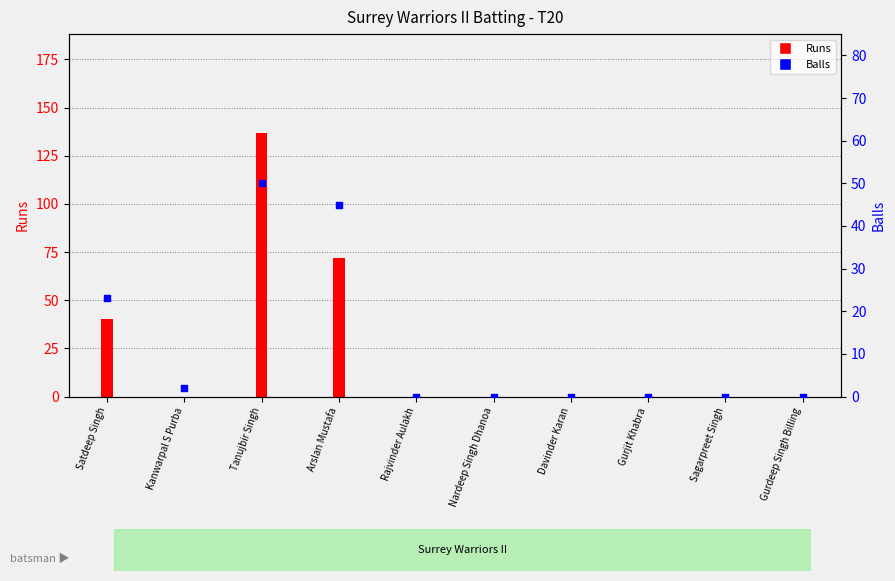

Which has a higher value, Gurdeep Singh Billing or Satdeep Singh?

Satdeep Singh